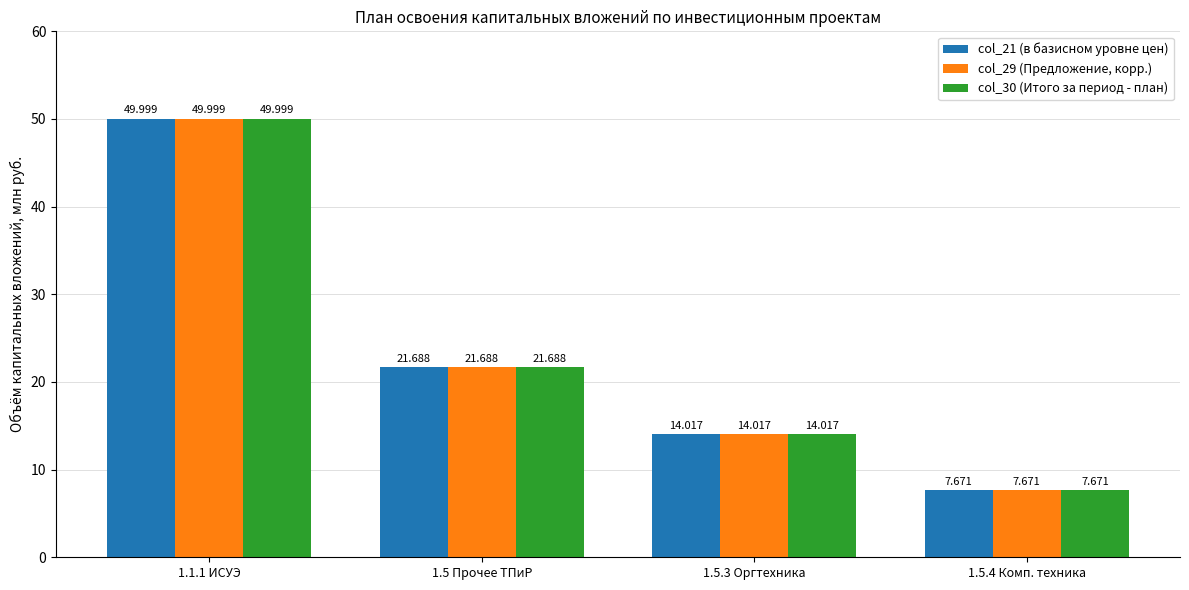

Reading left to right, extract all data points from this chart.

col_21 (в базисном уровне цен): 1.1.1 ИСУЭ=50.0	1.5 Прочее ТПиР=21.7	1.5.3 Оргтехника=14.0	1.5.4 Комп. техника=7.7
col_29 (Предложение, корр.): 1.1.1 ИСУЭ=50.0	1.5 Прочее ТПиР=21.7	1.5.3 Оргтехника=14.0	1.5.4 Комп. техника=7.7
col_30 (Итого за период - план): 1.1.1 ИСУЭ=50.0	1.5 Прочее ТПиР=21.7	1.5.3 Оргтехника=14.0	1.5.4 Комп. техника=7.7